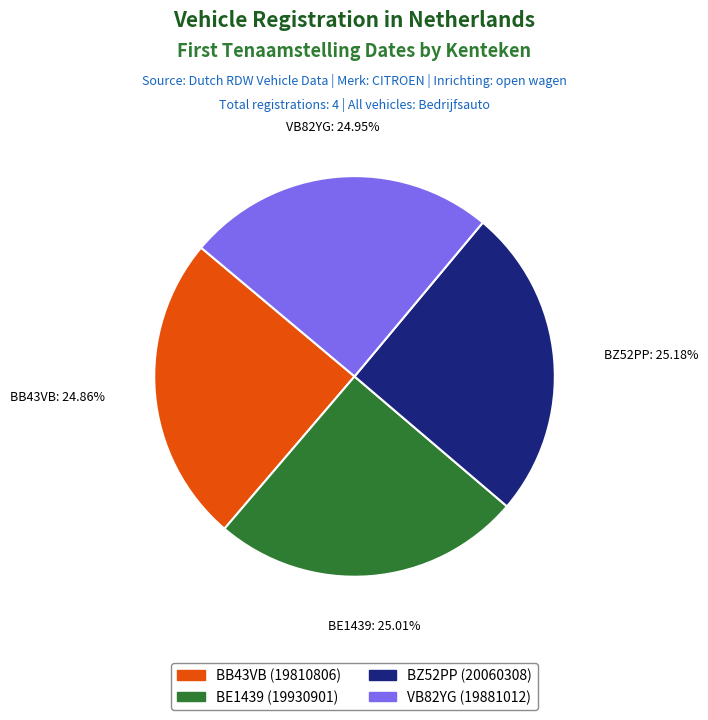

True or false: BB43VB accounts for 25% of the total.

True